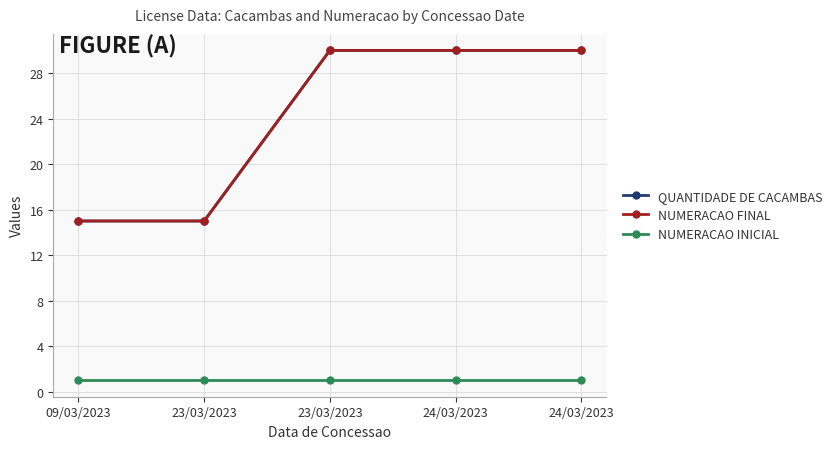

Reading left to right, extract all data points from this chart.

QUANTIDADE DE CACAMBAS: 09/03/2023=15	23/03/2023=15	23/03/2023=30	24/03/2023=30	24/03/2023=30
NUMERACAO FINAL: 09/03/2023=15	23/03/2023=15	23/03/2023=30	24/03/2023=30	24/03/2023=30
NUMERACAO INICIAL: 09/03/2023=1	23/03/2023=1	23/03/2023=1	24/03/2023=1	24/03/2023=1